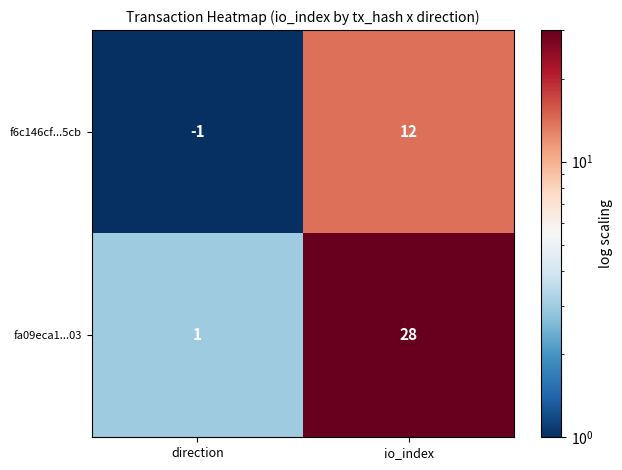

Which series has the largest range (max minus min)?

fa09eca1...03